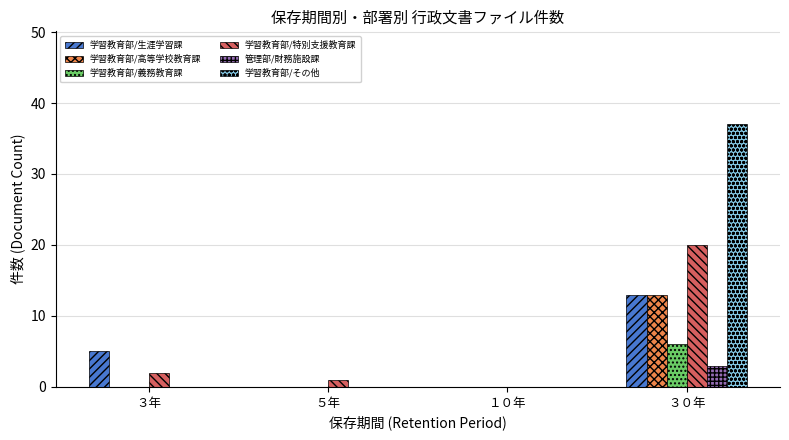

What is the sum of all 学習教育部/その他 values?

37